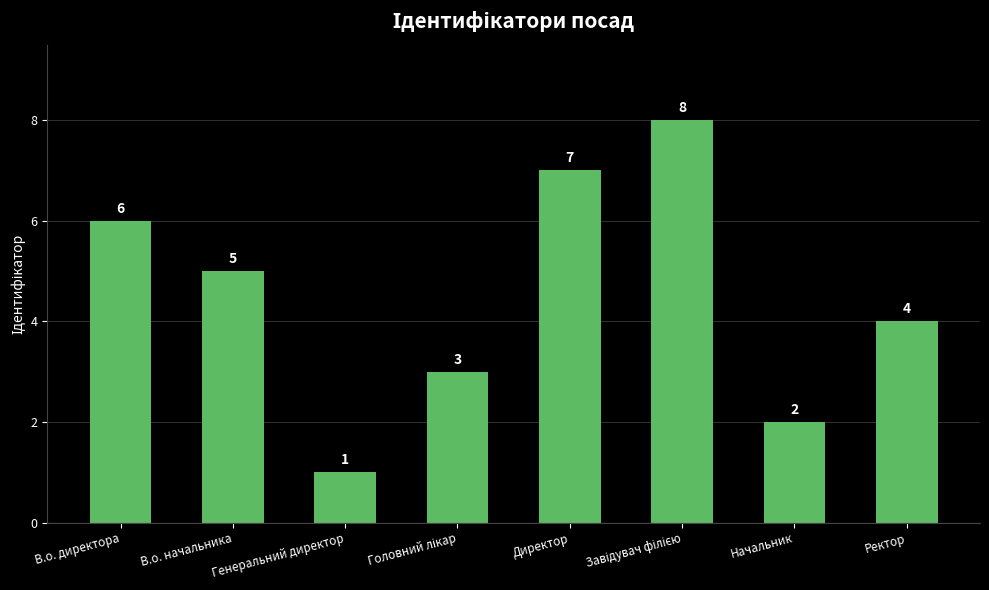

Between Генеральний директор and Ректор, which is larger?

Ректор